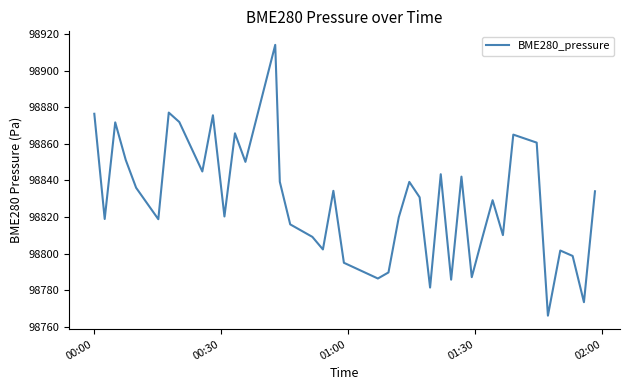

What is the smallest value displayed?

98766.2